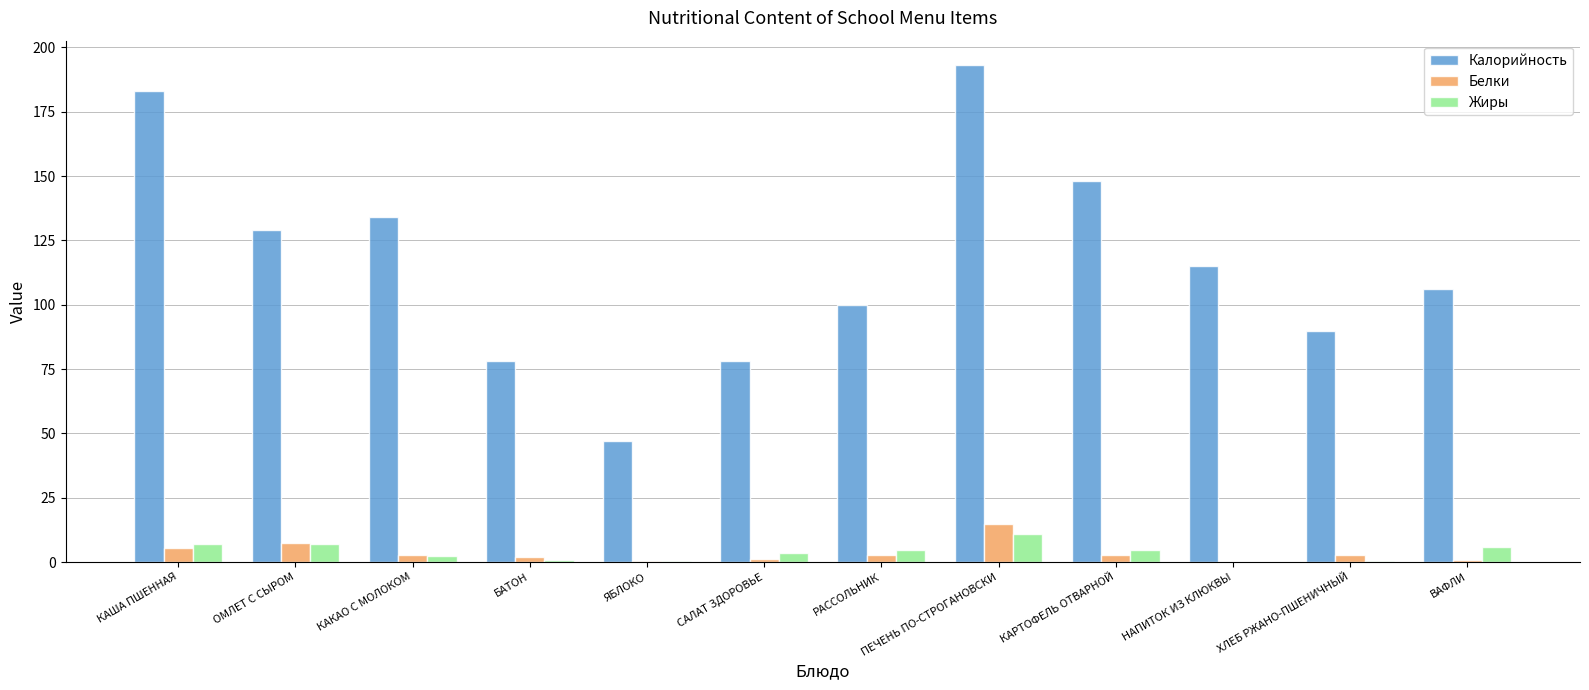

Count the number of data series in this chart.

3